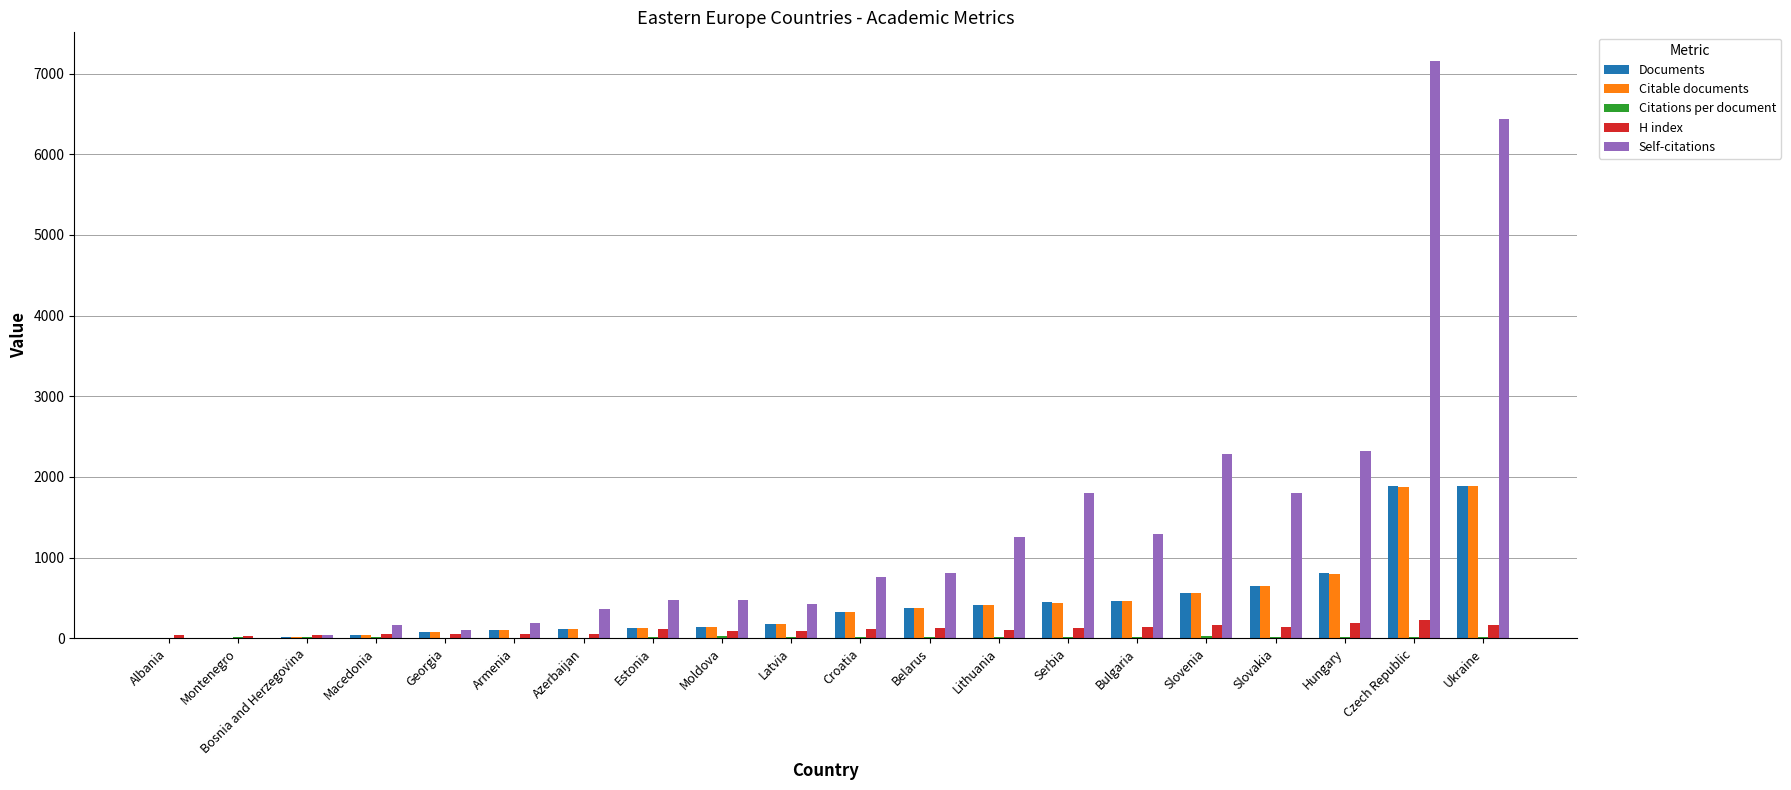

Does the chart contain stacked bars?

No